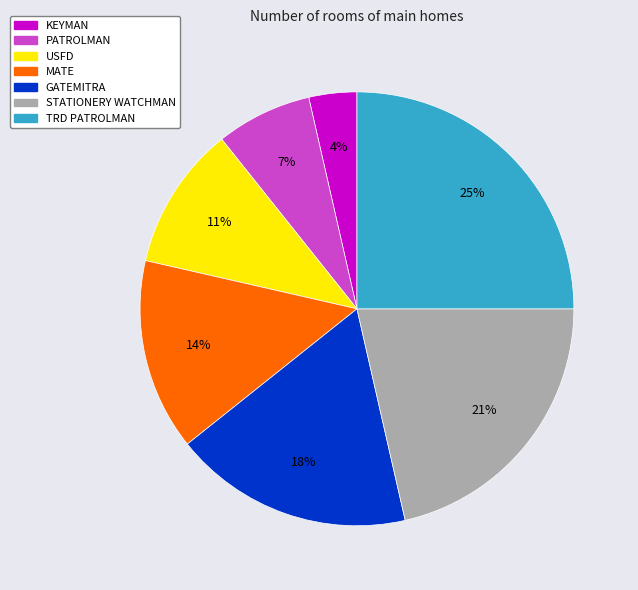

The PATROLMAN slice represents 1% of the pie. True or false?

False